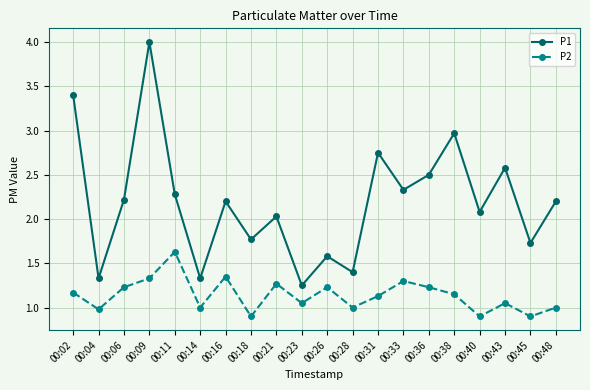

What is the spread (max minus min) of values at 00:09?

2.7